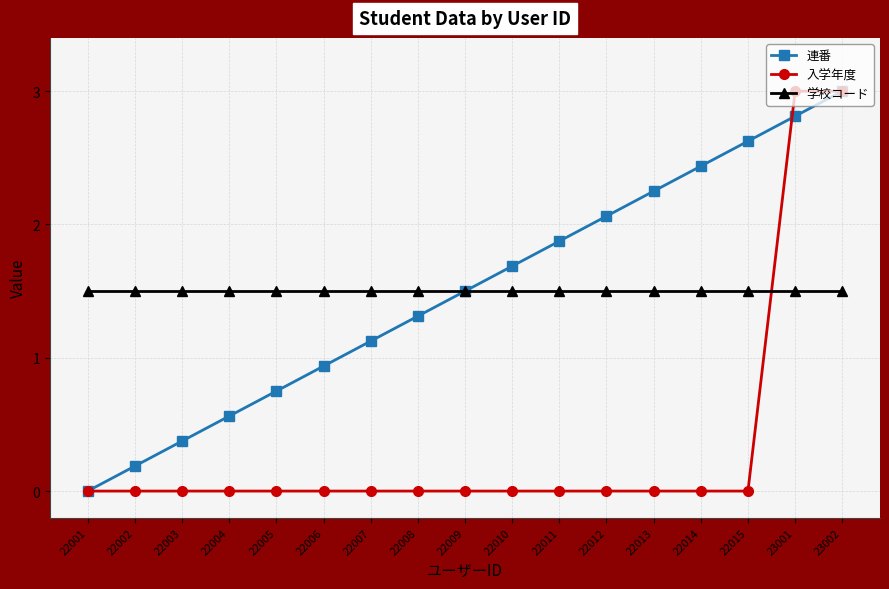

What is the spread (max minus min) of values at 22001?

1.5